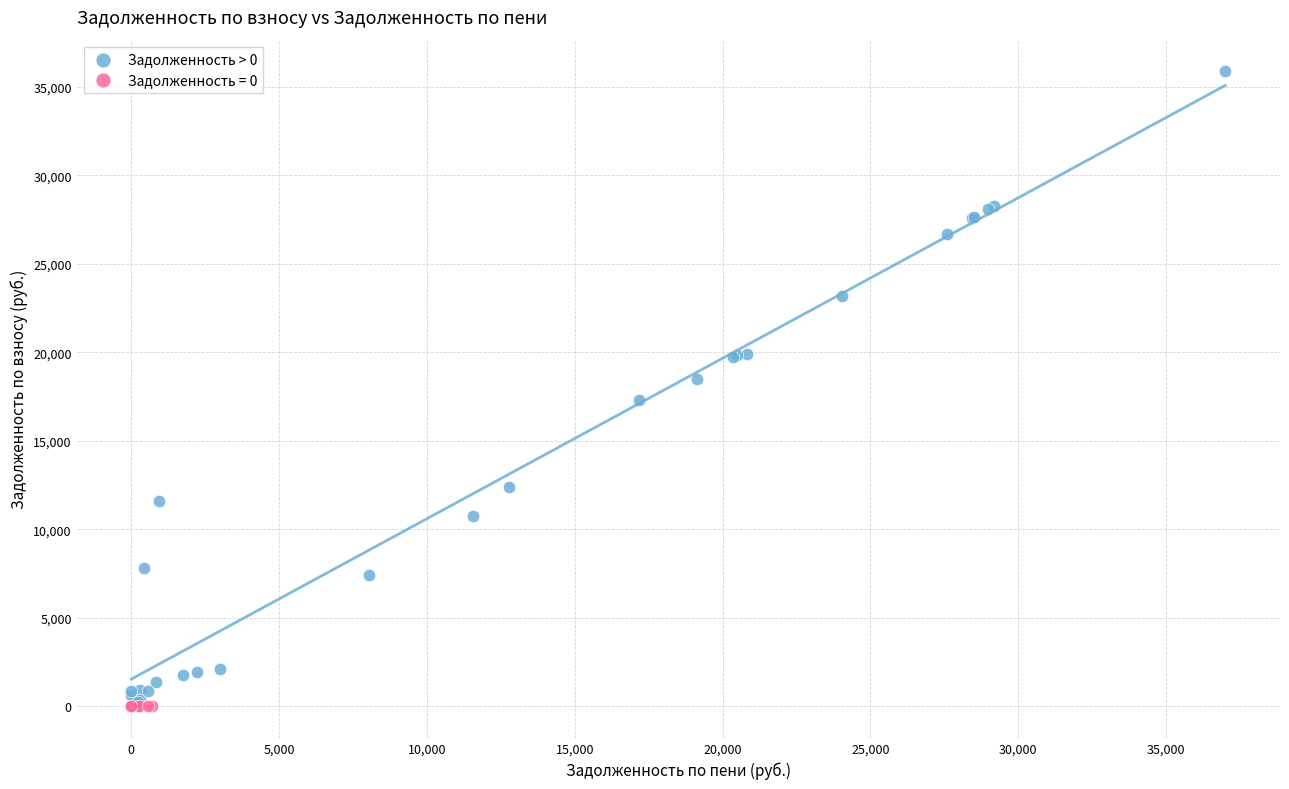

Which series reaches the maximum Y coordinate?

Задолженность > 0